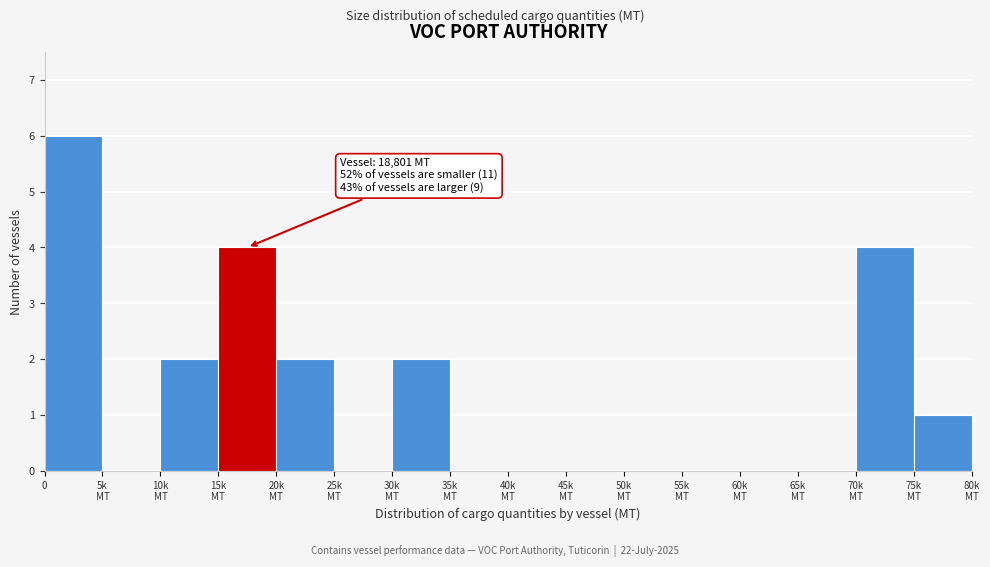

What is the maximum value shown in the chart?

6